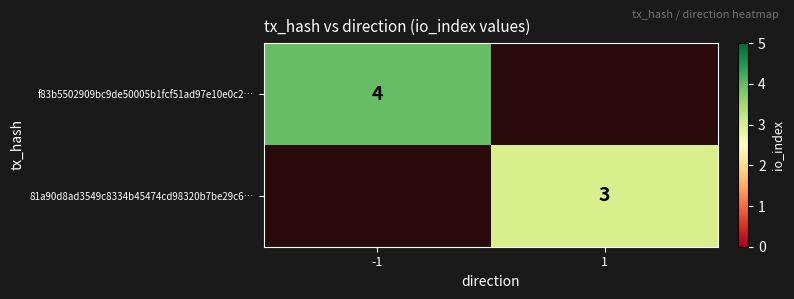

The f83b5502909bc9de50005b1fcf51ad97e10e0c2… series shows 1 at -1. True or false?

False